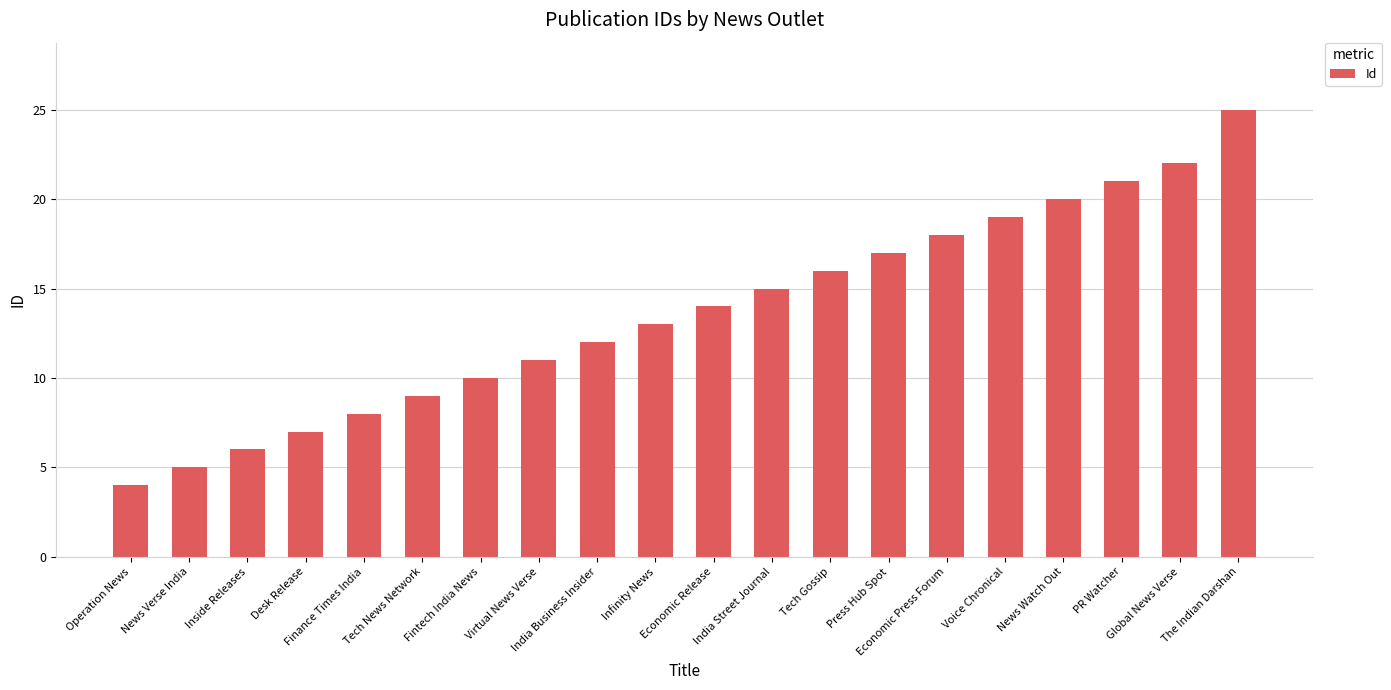

What position from the left is Voice Chronical?

16